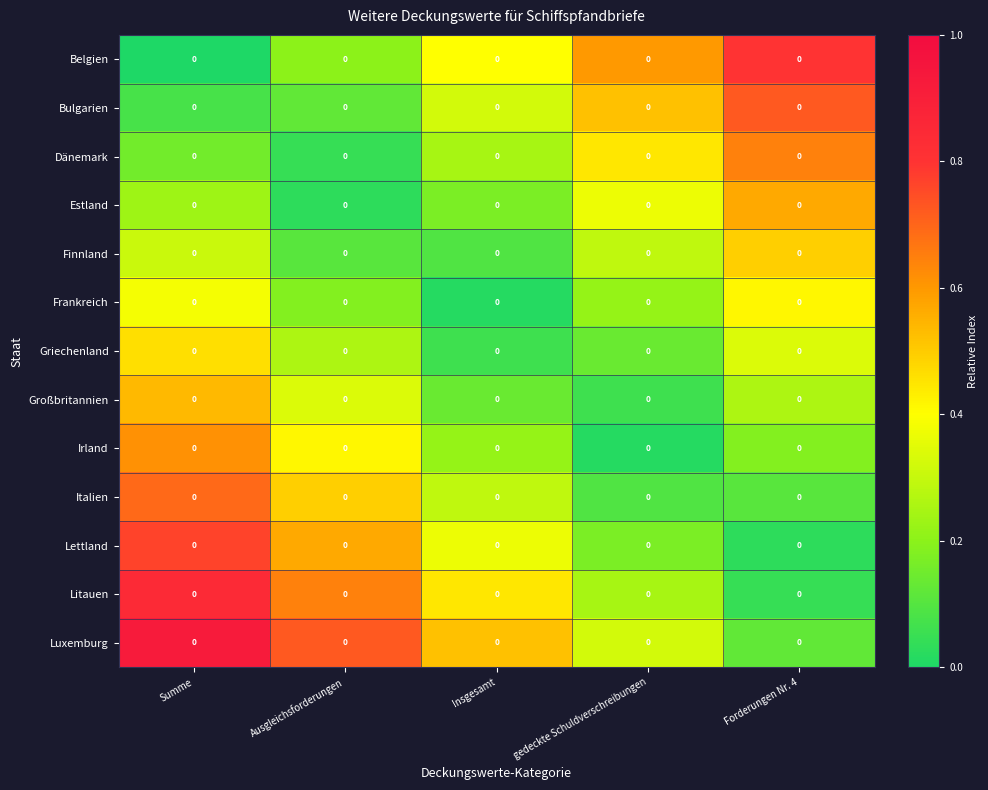

True or false: Griechenland has a value of 0.1 at Insgesamt.

False